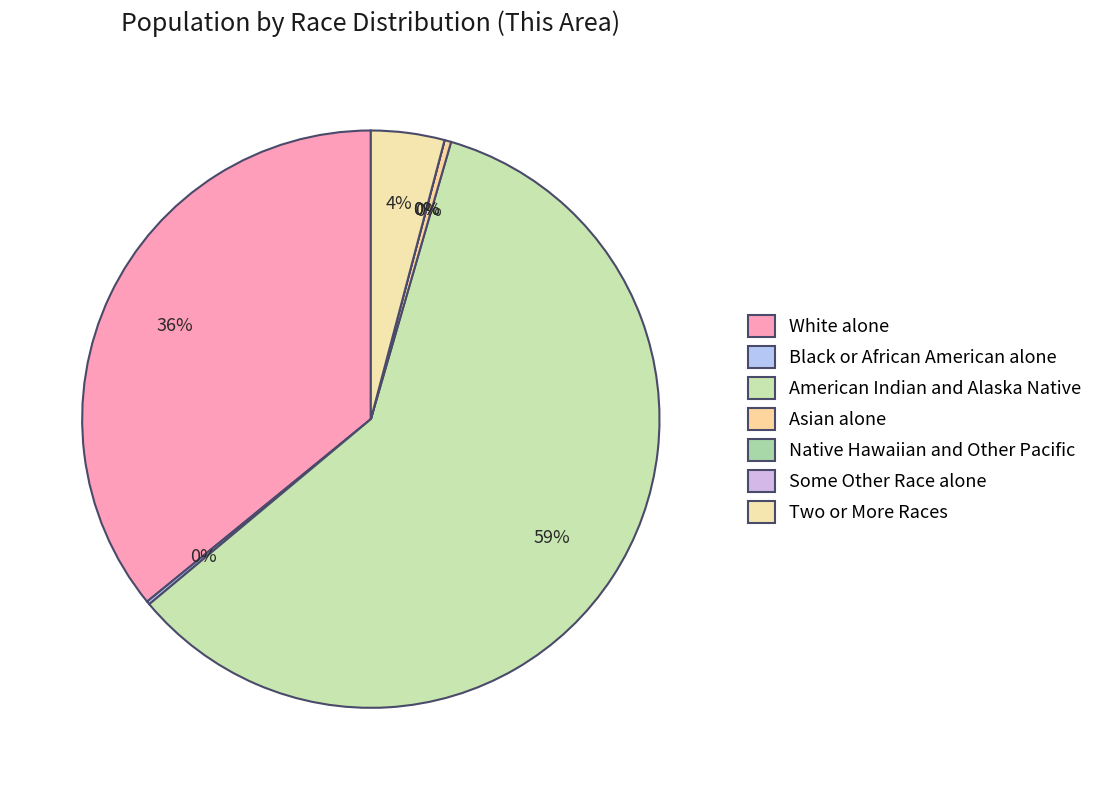

Which category has the smallest portion of the pie?

Native Hawaiian and Other Pacific